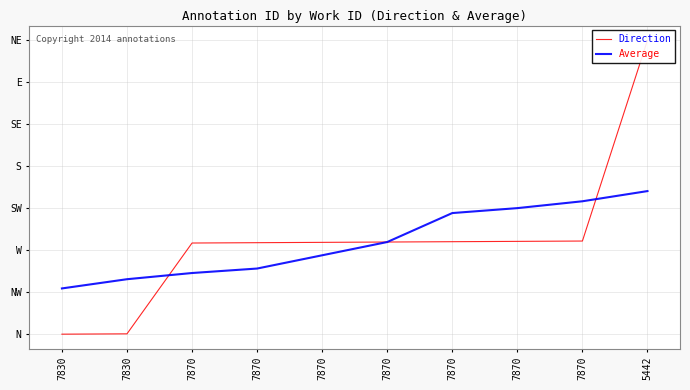

Where is Average nearest to the value 0?

7830